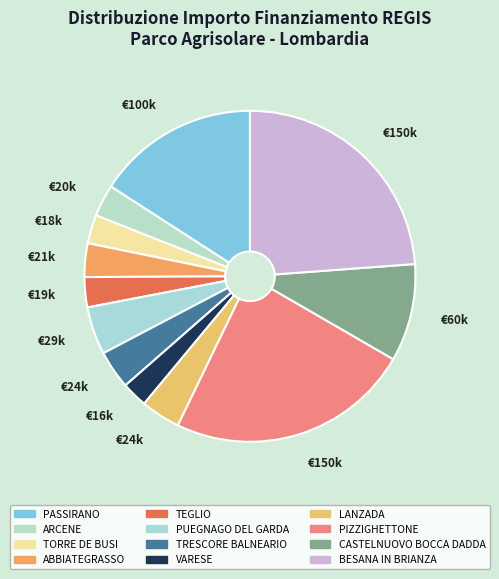

To the nearest percent, what is the difference between the largest and smallest slice percentages?

21%